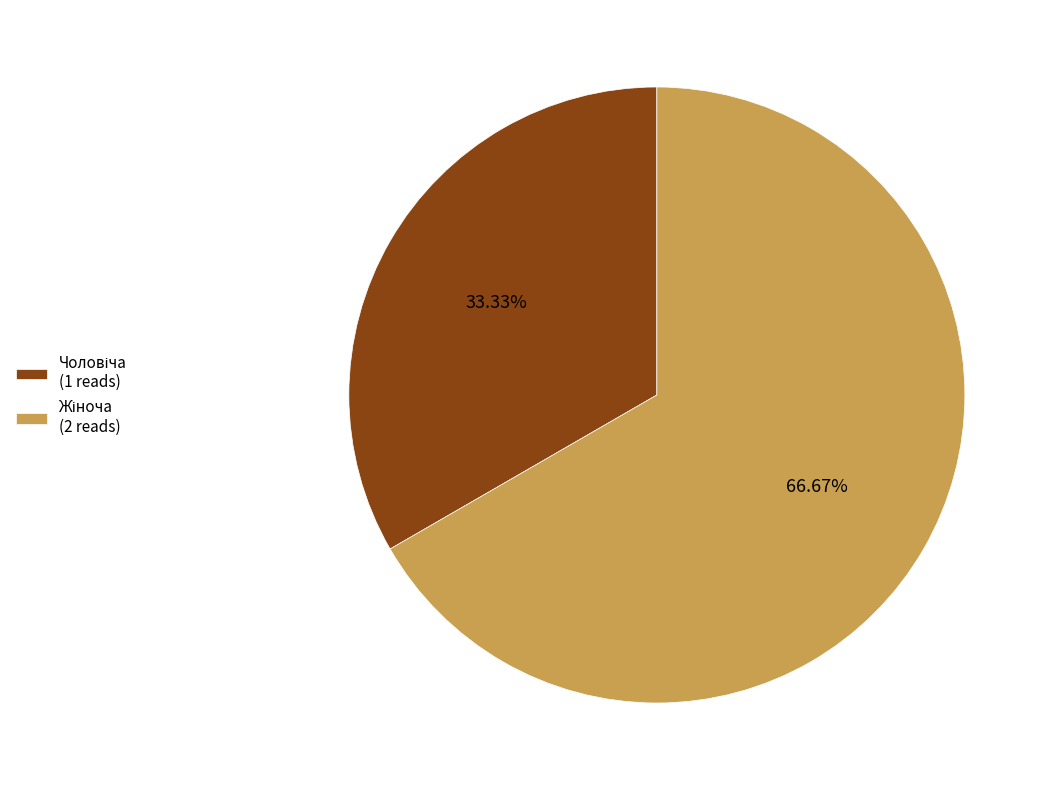

Does any single category account for the majority?

Yes